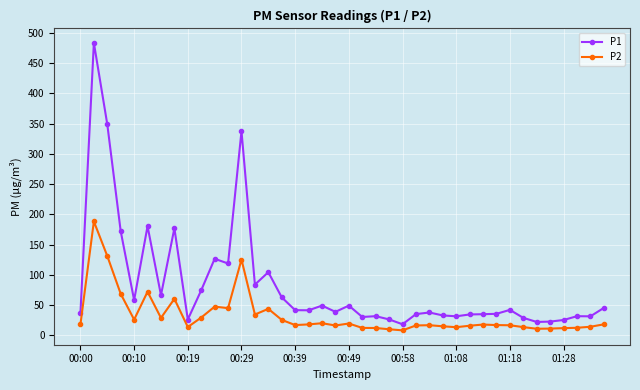

What is the average value of the P2 series?

32.9